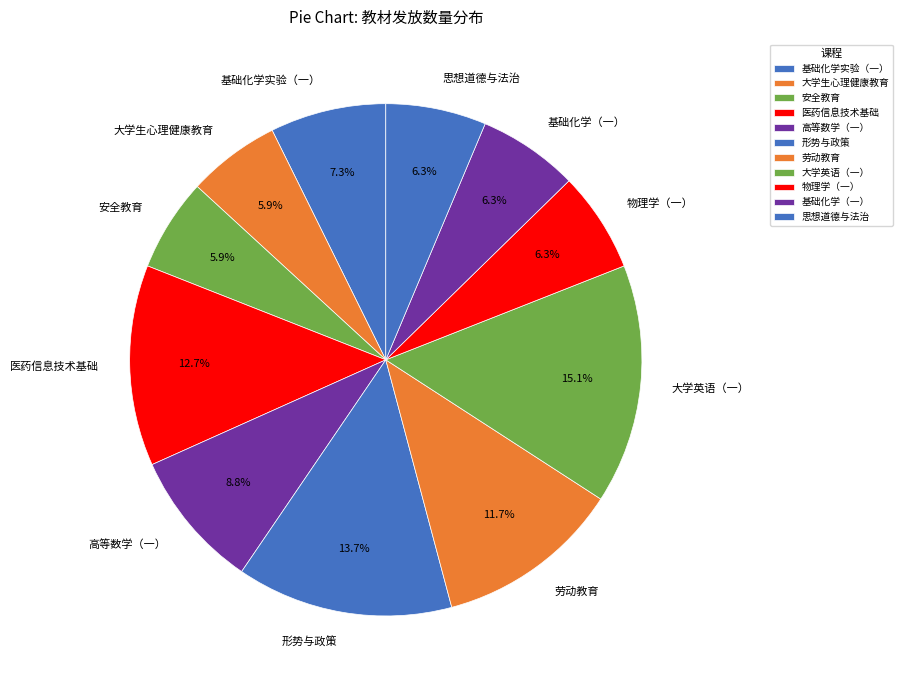

Approximately how many times larger is the value at 劳动教育 compared to 高等数学（一）?

1.3